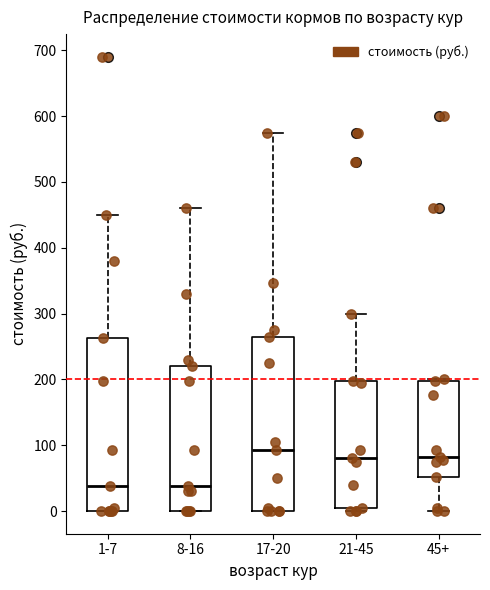

Reading left to right, read every box against the y-axis: the position of its median line, the range the box covers, and the ends of its whiskers. The values are not printed on the chart, so give them approximately, as read against the axis.

1-7: median 40, box 0 to 260, whiskers 0 to 450
8-16: median 40, box 0 to 220, whiskers 0 to 460
17-20: median 90, box 0 to 260, whiskers 0 to 580
21-45: median 80, box 0 to 200, whiskers 0 (just below the box's lower edge) to 300
45+: median 80, box 50 to 200, whiskers 0 to 200